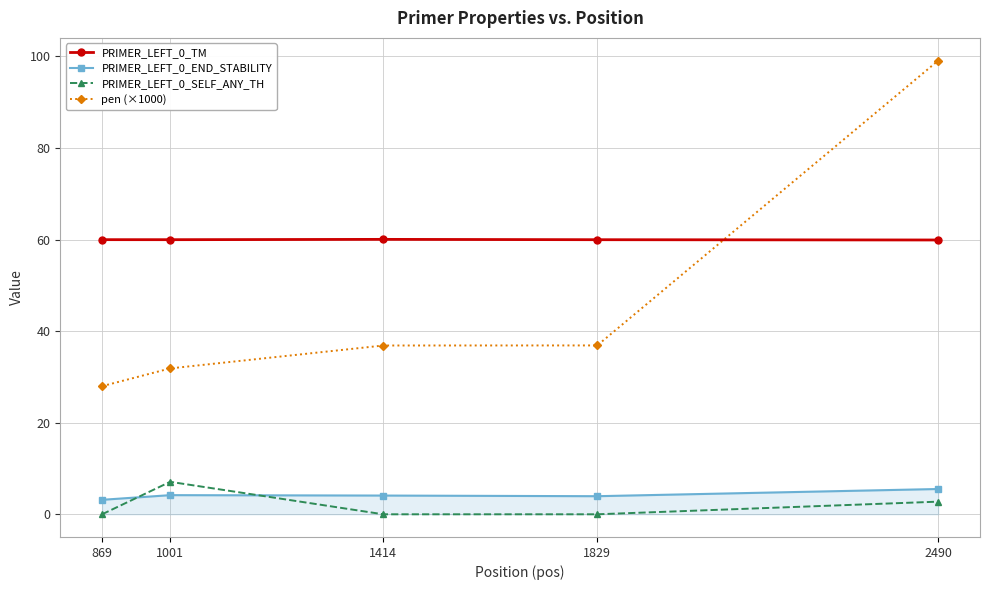

Count the number of categories in the chart.

5